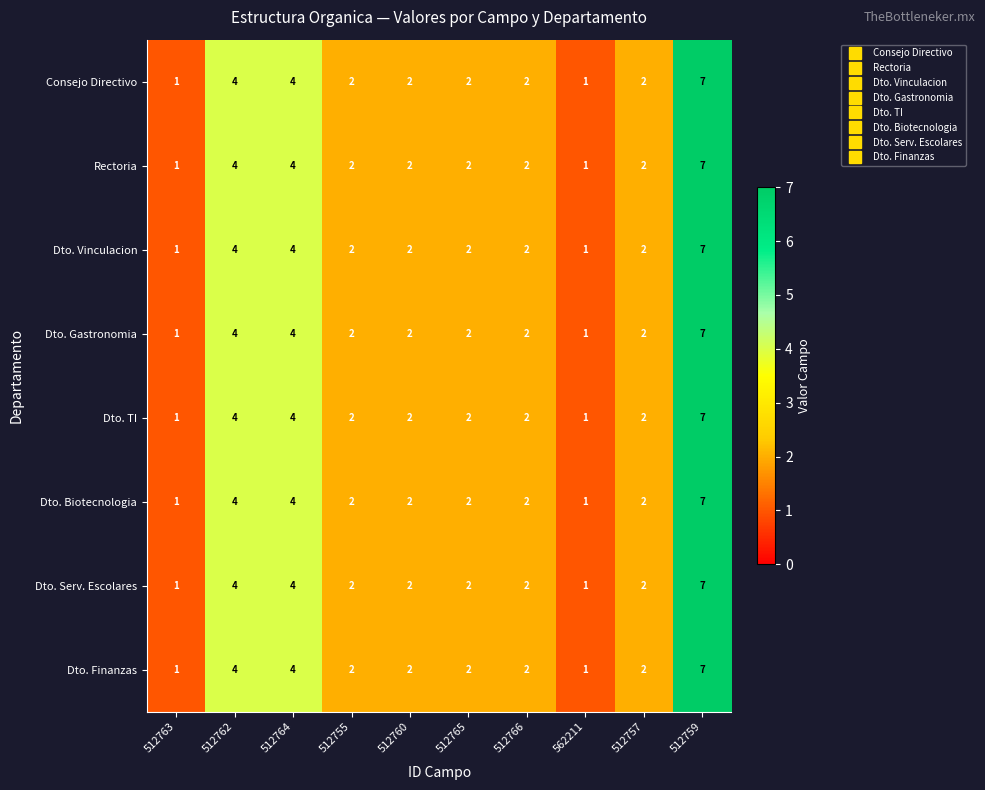

At which label does Consejo Directivo first exceed 2?

512762